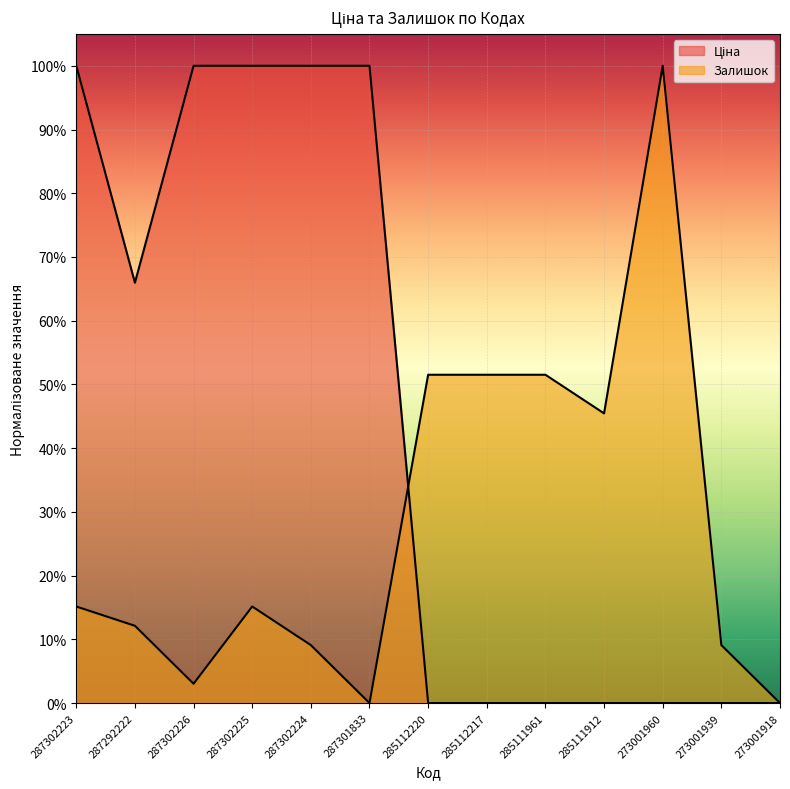

How many intersections are there between Залишок and Ціна?

1